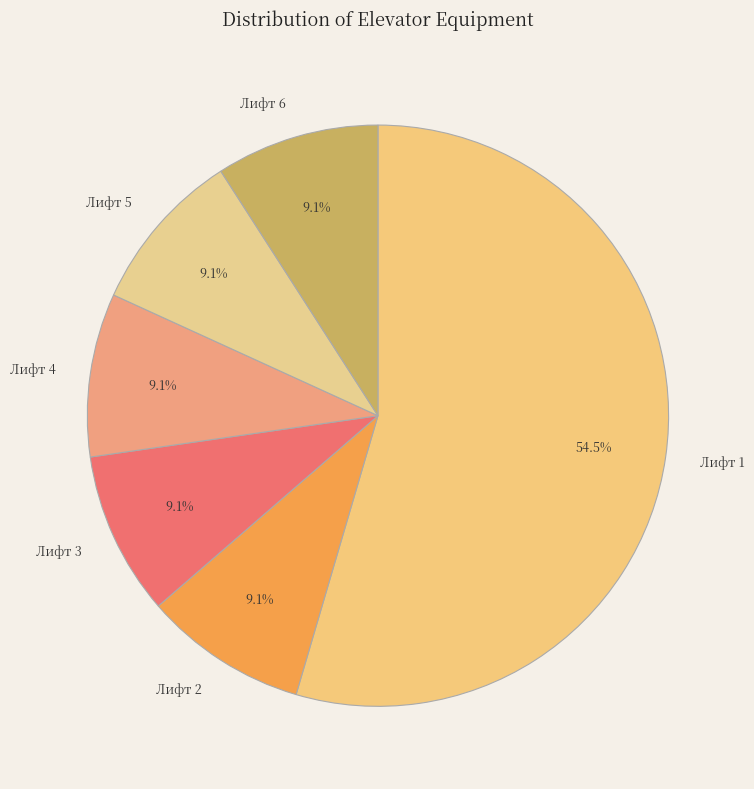

To the nearest percent, what is the combined percentage of Лифт 6 and Лифт 2?

18%